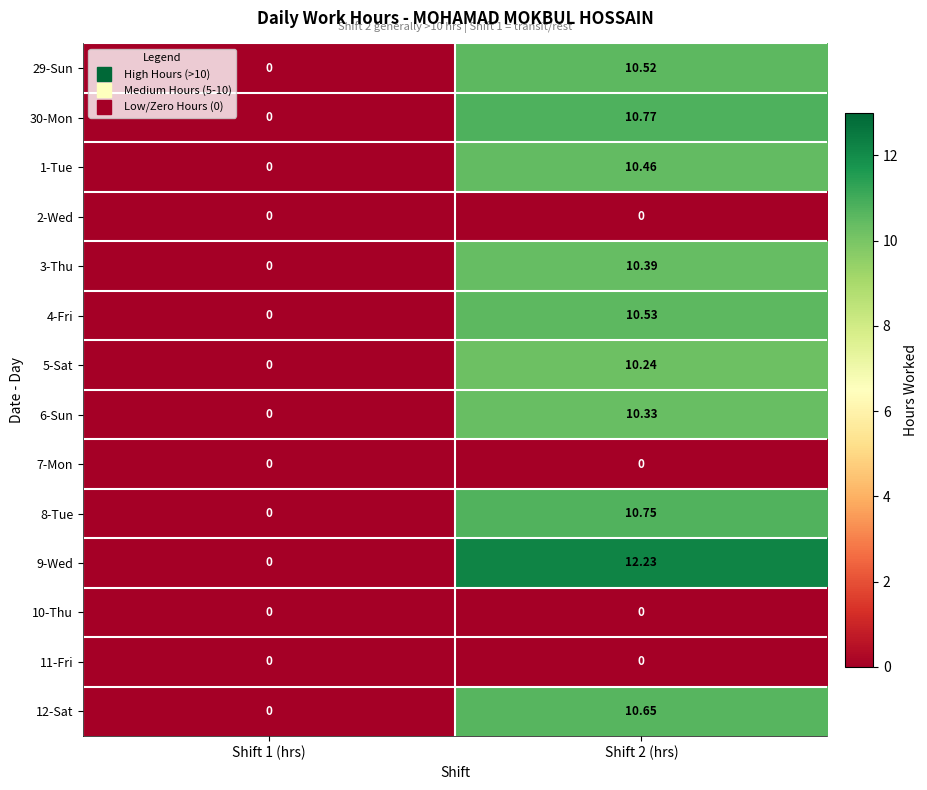

How many data points does each series have?

2